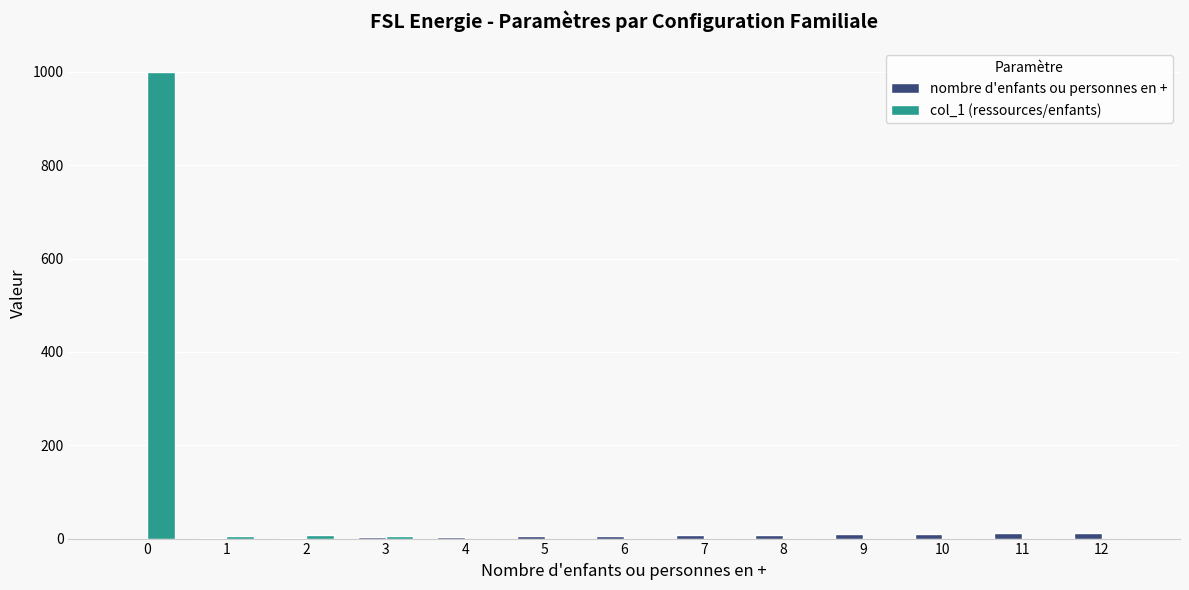

What is the sum of all nombre d'enfants ou personnes en + values?

78